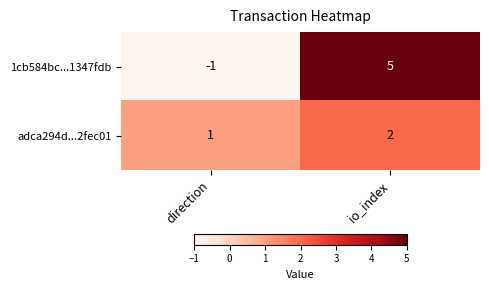

Which series has the widest spread of values?

1cb584bc...1347fdb